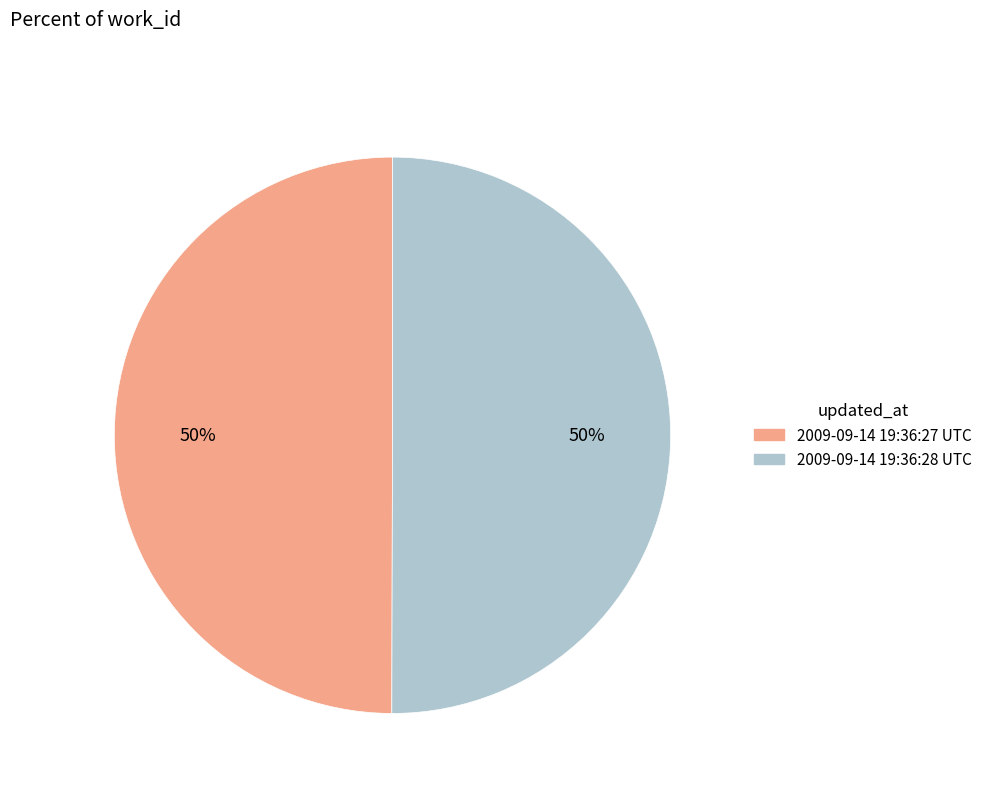

Approximately how many times larger is the value at 2009-09-14 19:36:28 UTC compared to 2009-09-14 19:36:27 UTC?

1.0